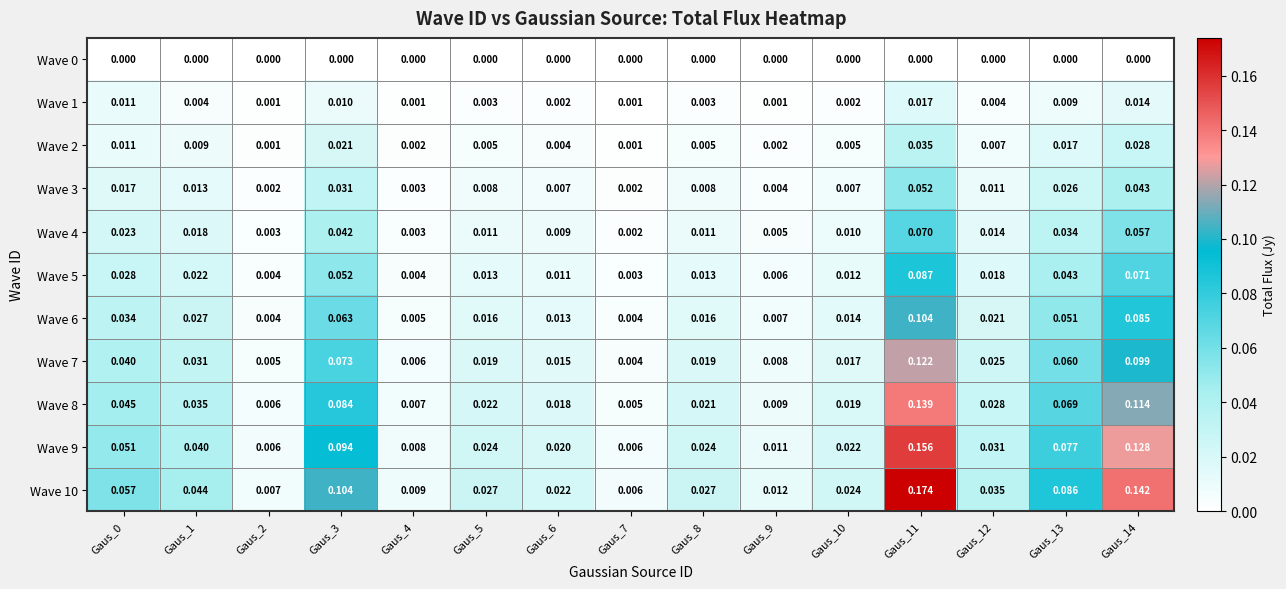

How many series are shown in this chart?

11